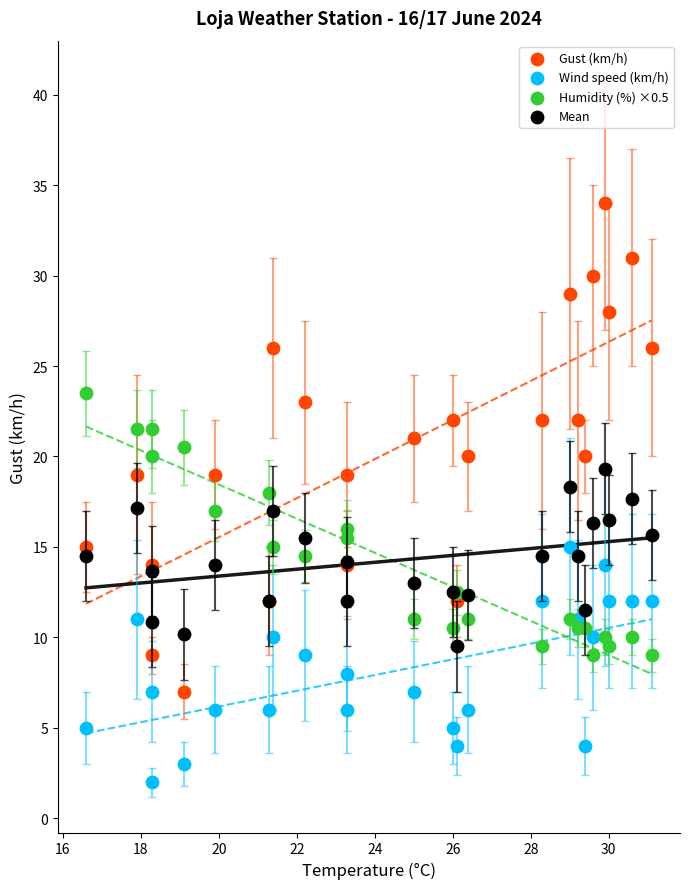

Which series contains the highest Y value?

Gust (km/h)